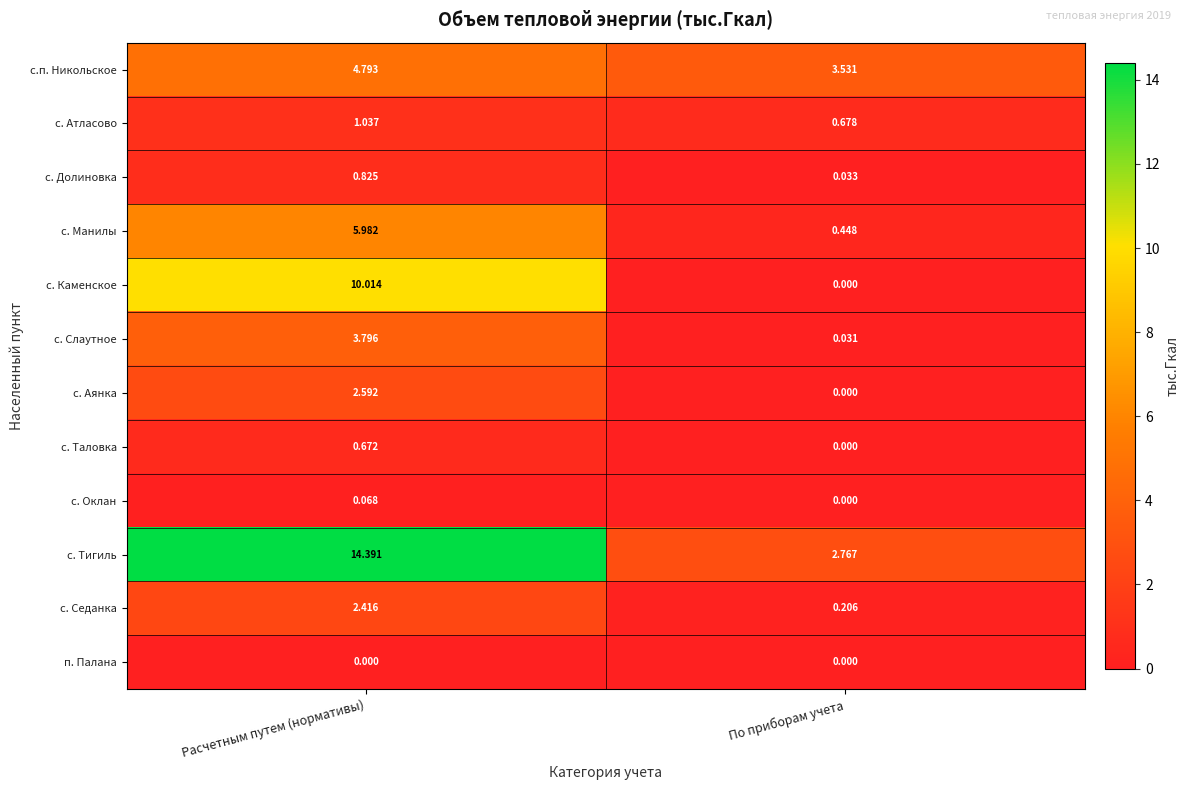

How many categories are shown in the chart?

2